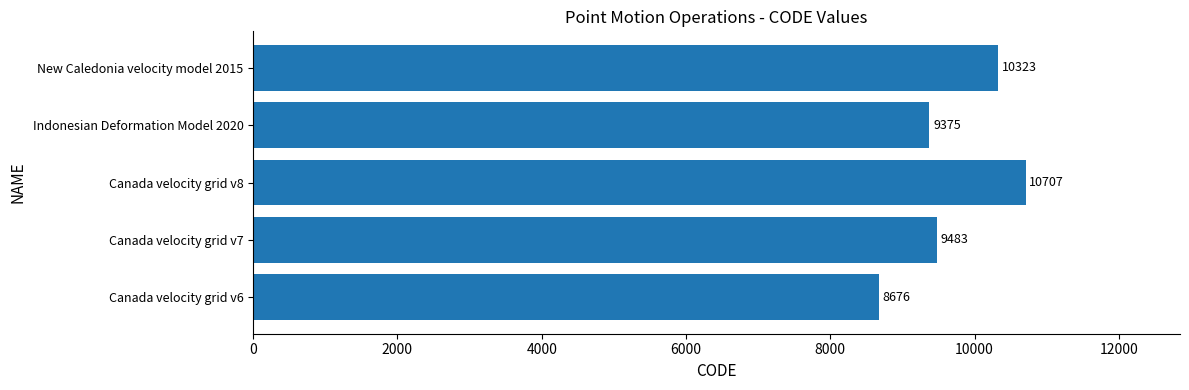

How many categories are shown in the chart?

5